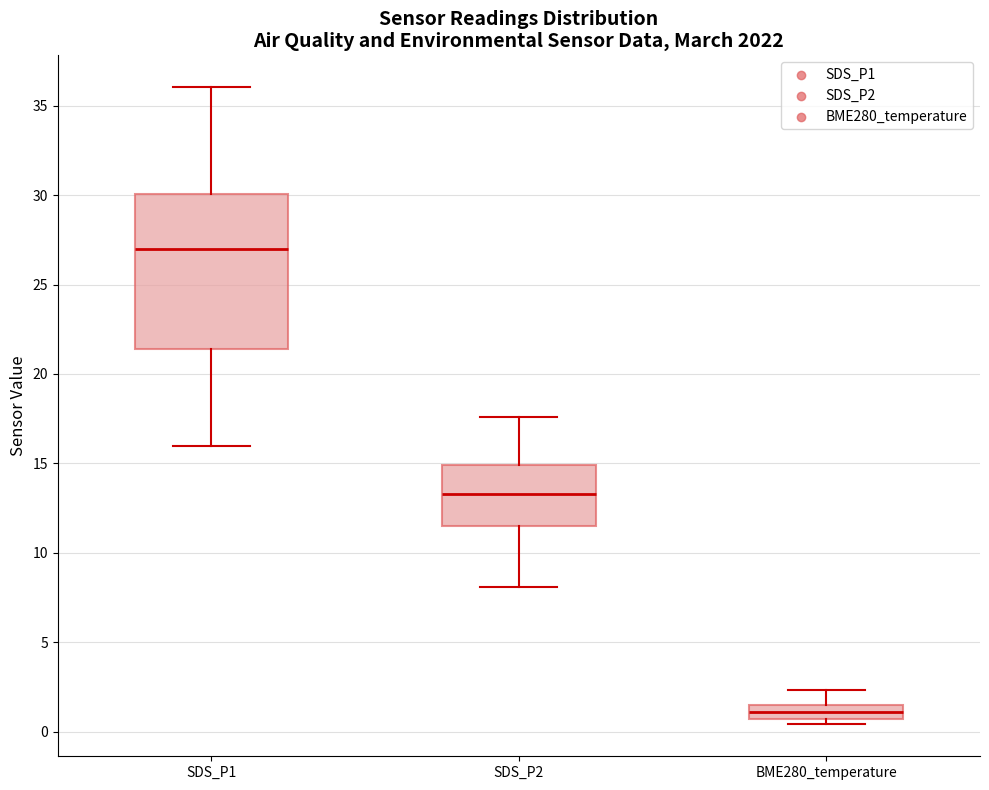

Where does the median line of the box for SDS_P1 sit on the y-axis? The values are not printed on the chart, so give them approximately, as read against the axis.

27.0